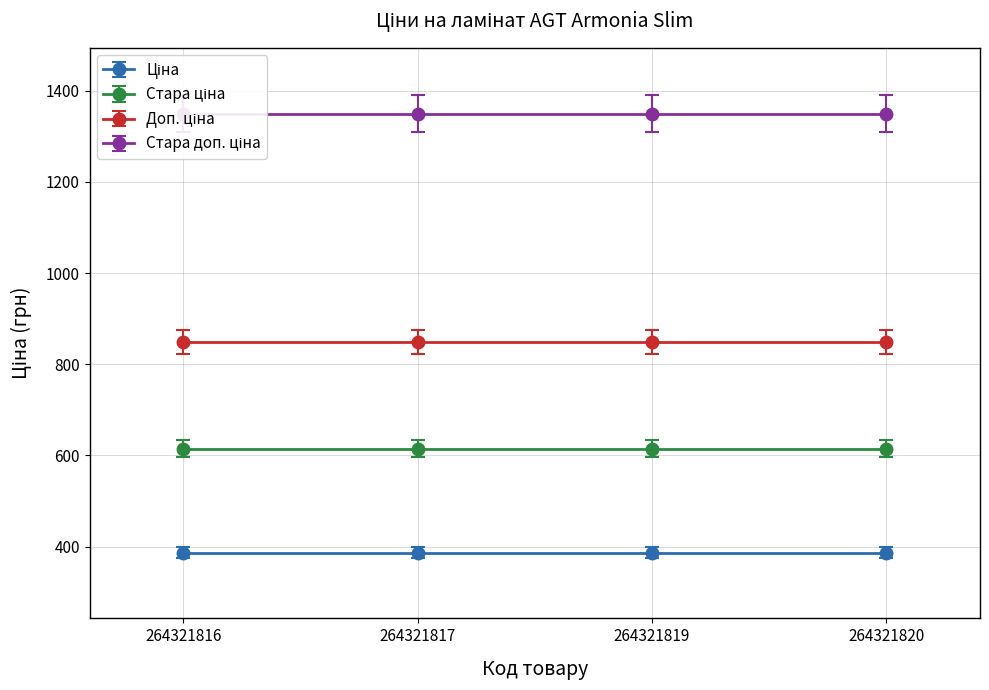

True or false: Ціна and Стара ціна cross at least once.

False